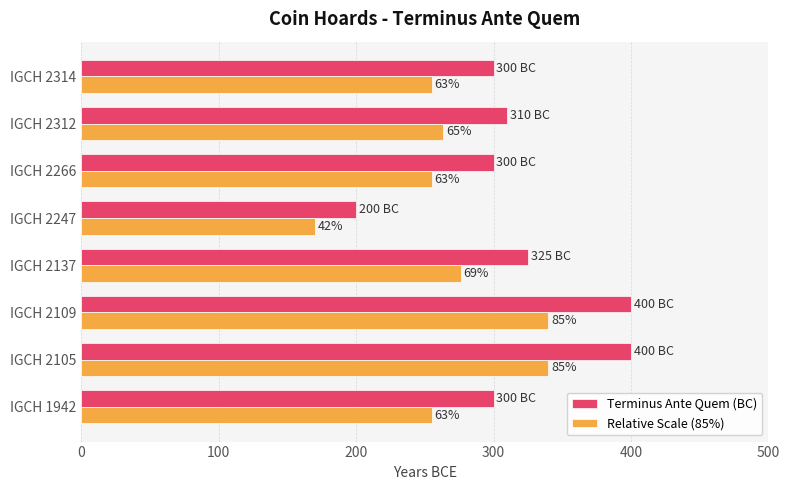

What is the label of the 6th bar from the right?

200